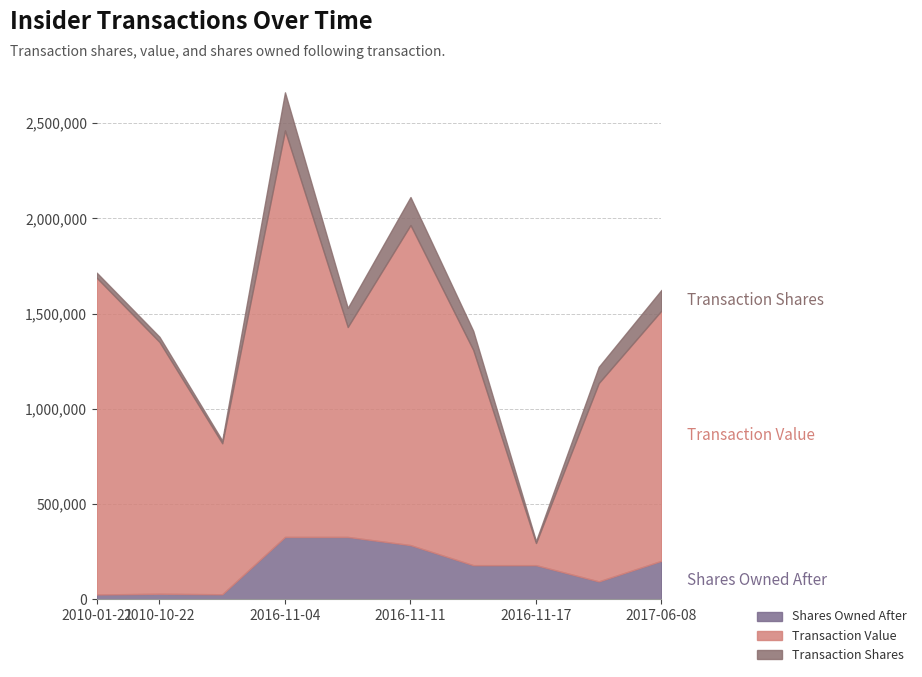

In sharesOwnedFollowingTransaction, how many points are higher than both neighbors (excluding endpoints)?

1